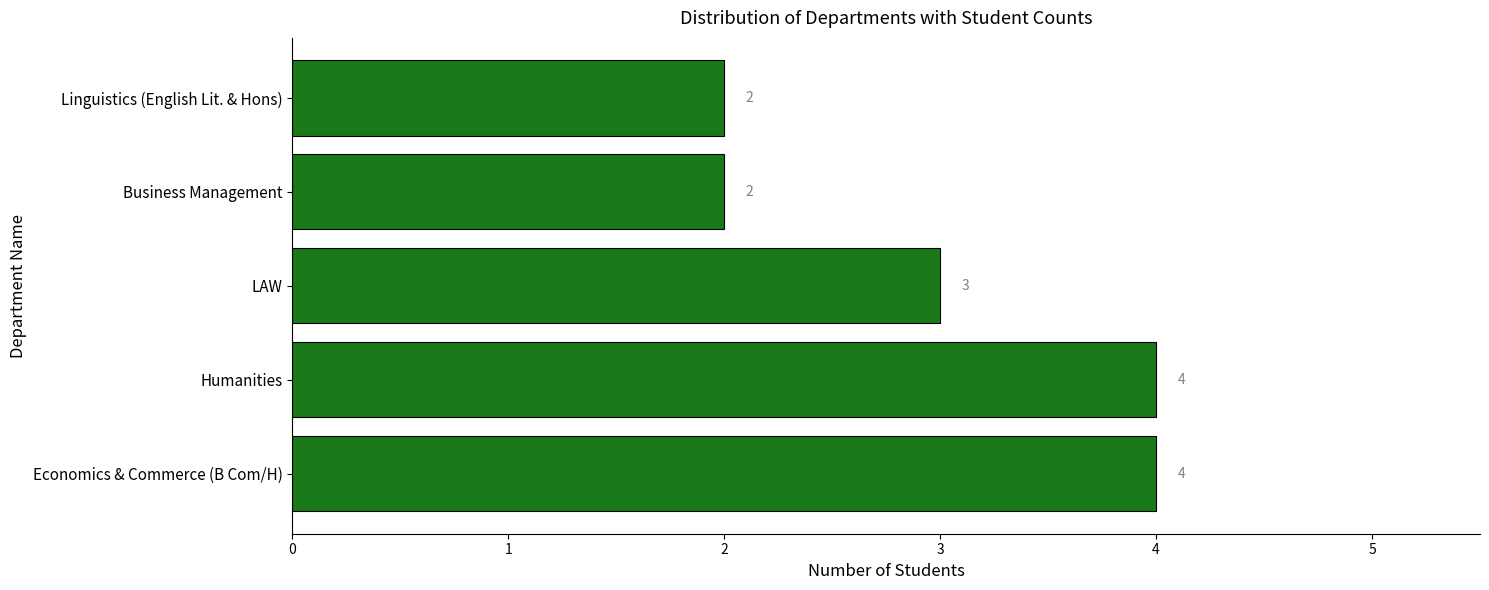

Where is the data nearest to the value 3?

LAW